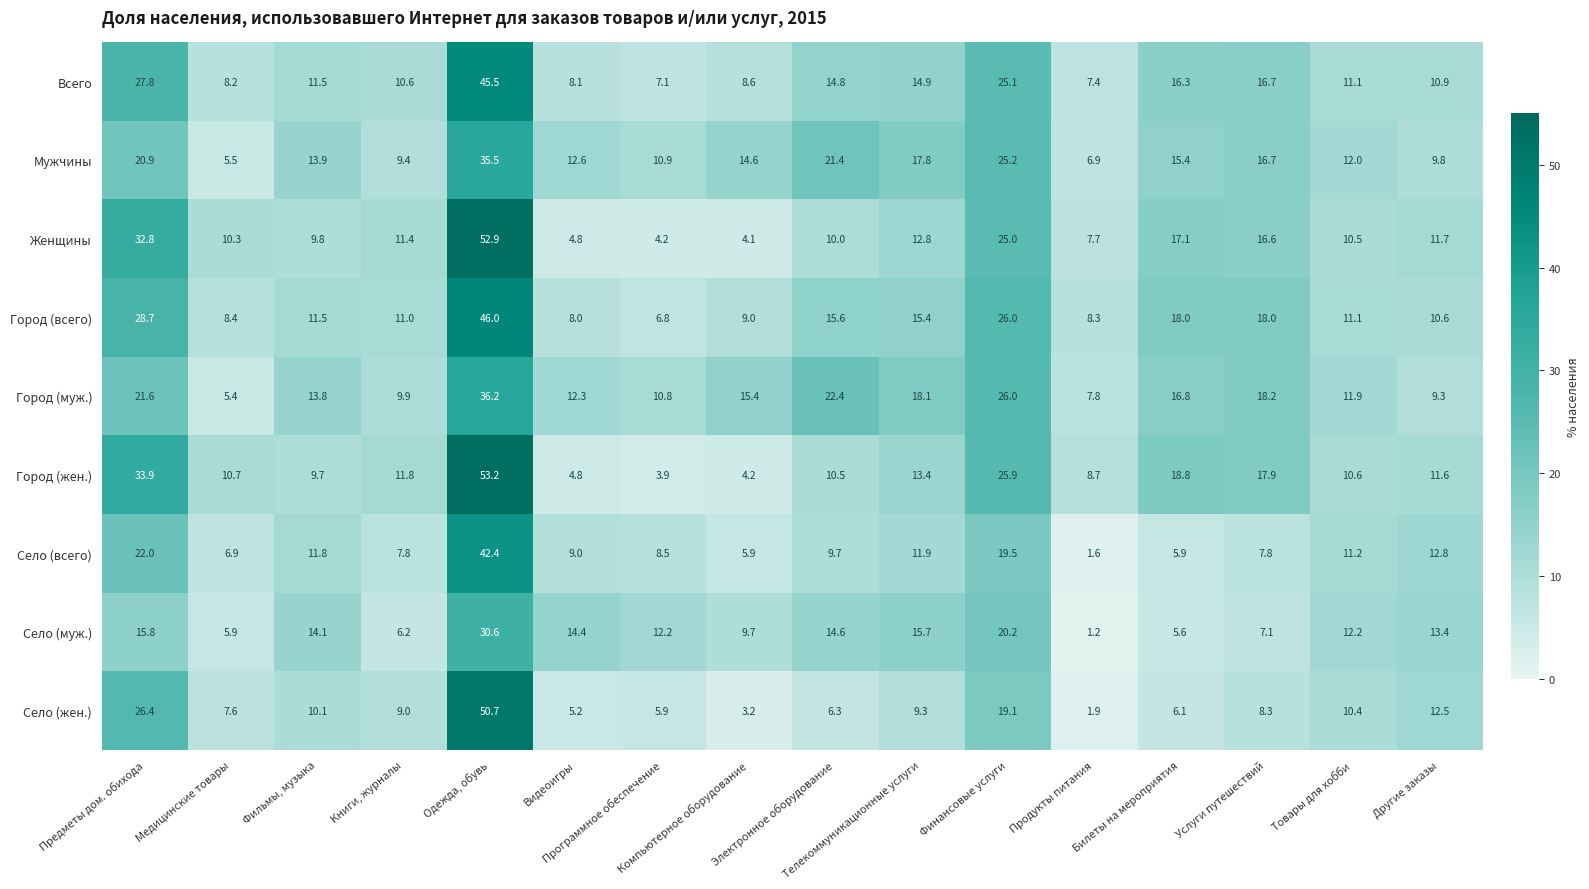

Which series has the largest range (max minus min)?

Город (жен.)